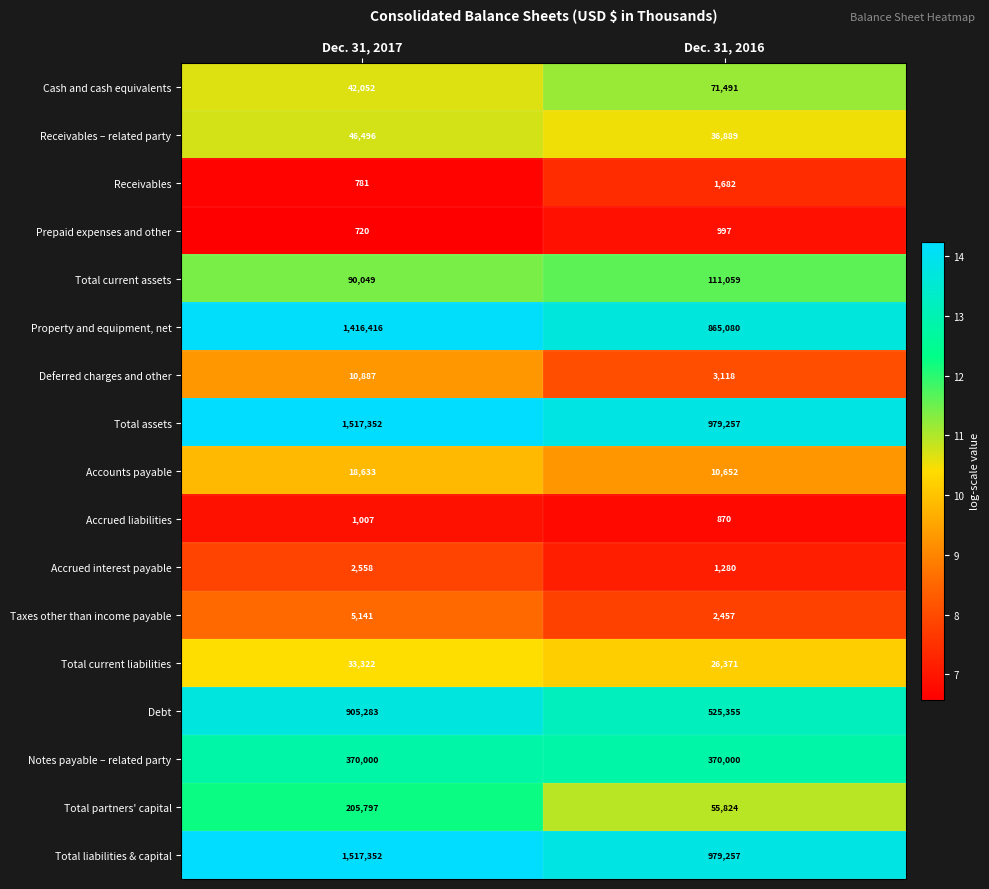

Which category has the highest value in the Accounts payable series?

Dec. 31, 2017